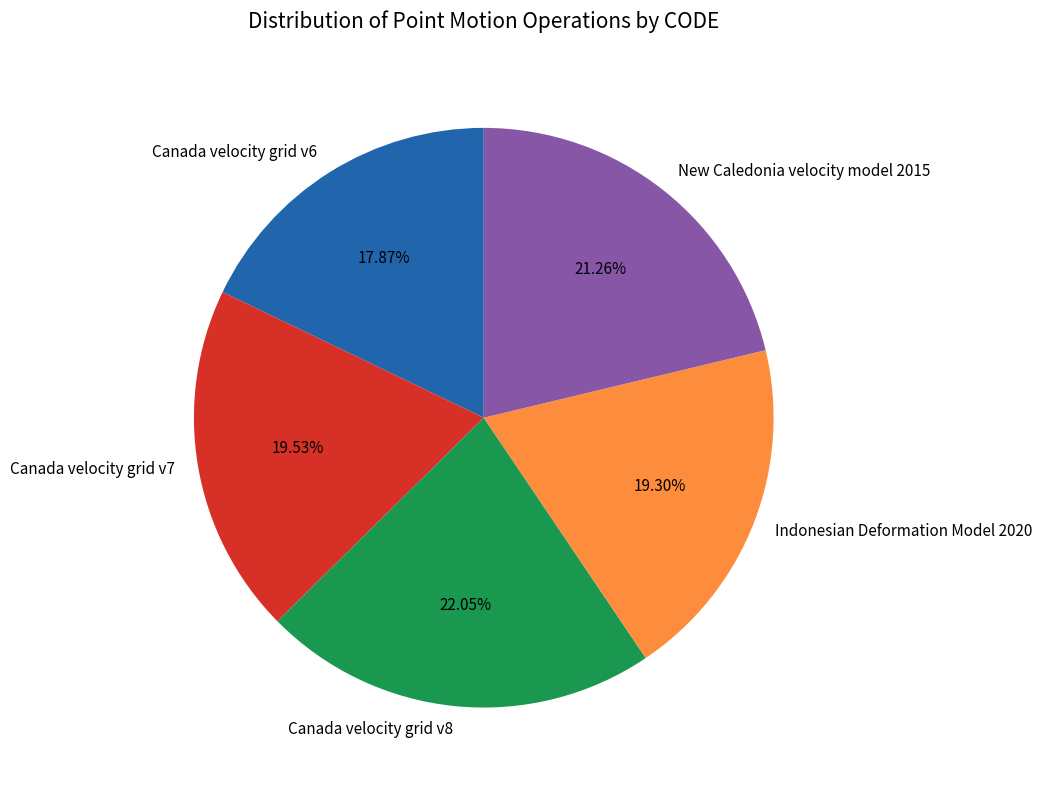

What percentage is the Canada velocity grid v6 slice, to the nearest percent?

18%